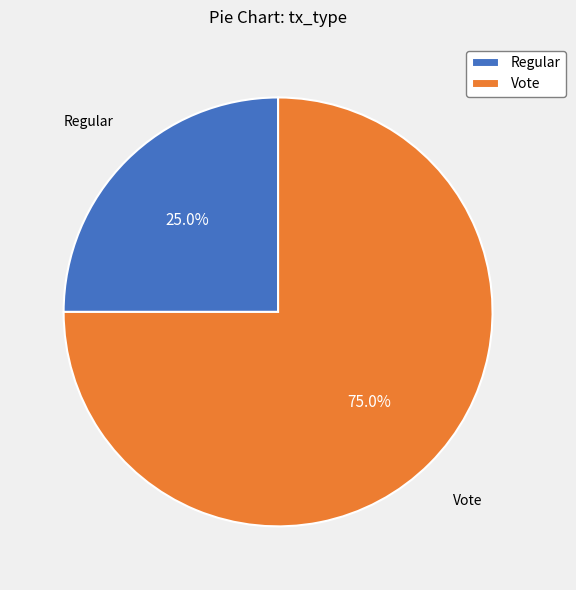

Which slice is the largest?

Vote